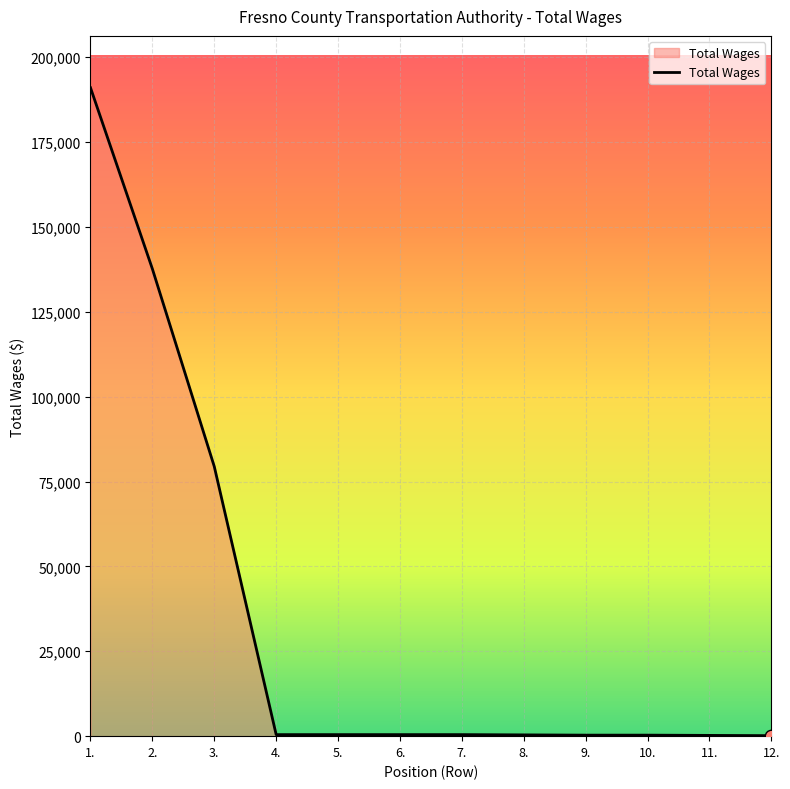

What is the ratio of the value at 2. to the value at 8.?

367.0